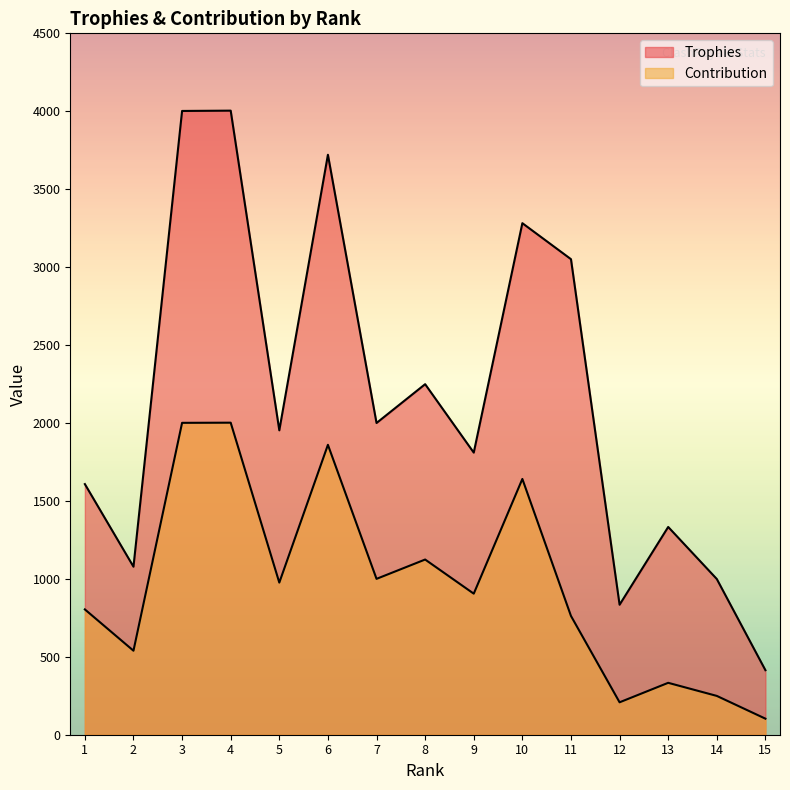

At how many categories does at least one series exceed 2355?

5